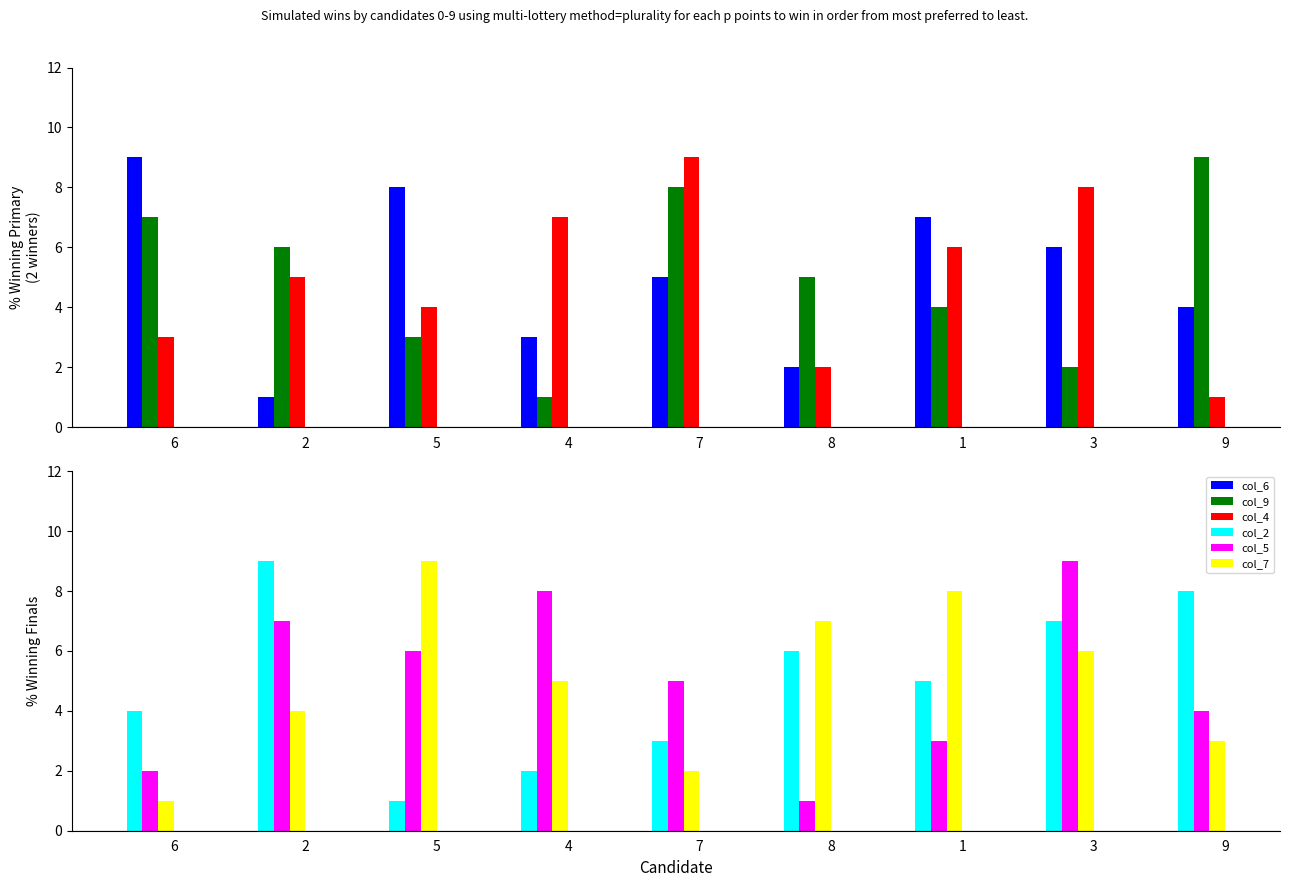

Is the value of col_2 at 5 greater than the value of col_9 at 6?

No